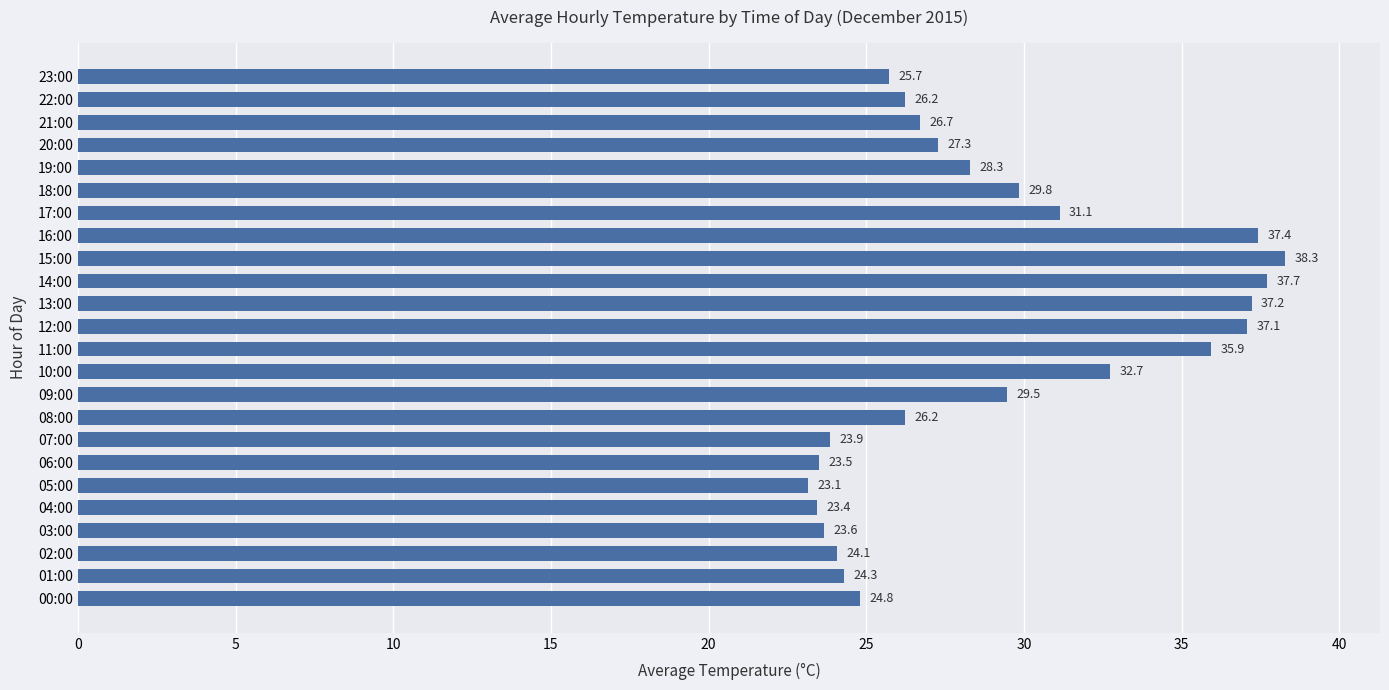

True or false: the data shows 49.0 at 10:00.

False